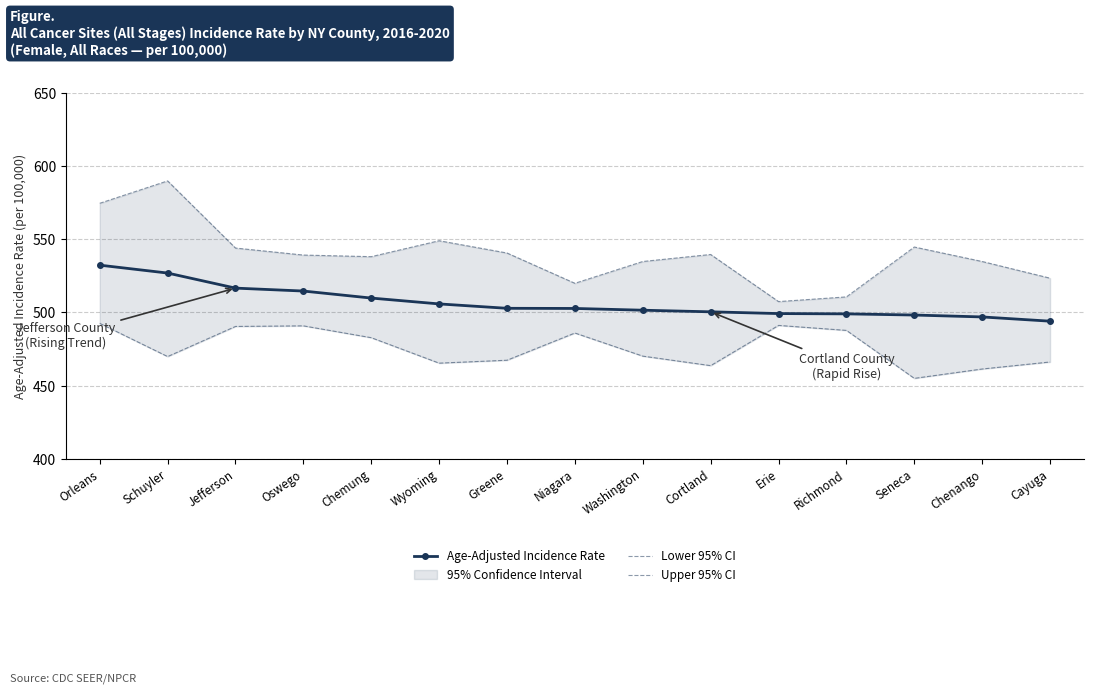

The Age-Adjusted Incidence Rate series shows 761.2 at Erie. True or false?

False